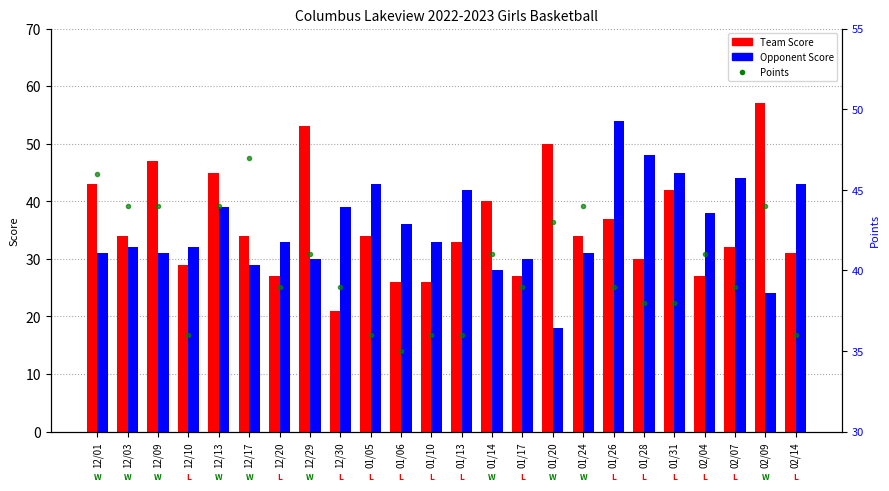

Reading left to right, list all the values displayed in this chart.

Team Score: 12/01=43	12/03=34	12/09=47	12/10=29	12/13=45	12/17=34	12/20=27	12/29=53	12/30=21	01/05=34	01/06=26	01/10=26	01/13=33	01/14=40	01/17=27	01/20=50	01/24=34	01/26=37	01/28=30	01/31=42	02/04=27	02/07=32	02/09=57	02/14=31
Opponent Score: 12/01=31	12/03=32	12/09=31	12/10=32	12/13=39	12/17=29	12/20=33	12/29=30	12/30=39	01/05=43	01/06=36	01/10=33	01/13=42	01/14=28	01/17=30	01/20=18	01/24=31	01/26=54	01/28=48	01/31=45	02/04=38	02/07=44	02/09=24	02/14=43
Points: 12/01=46	12/03=44	12/09=44	12/10=36	12/13=44	12/17=47	12/20=39	12/29=41	12/30=39	01/05=36	01/06=35	01/10=36	01/13=36	01/14=41	01/17=39	01/20=43	01/24=44	01/26=39	01/28=38	01/31=38	02/04=41	02/07=39	02/09=44	02/14=36